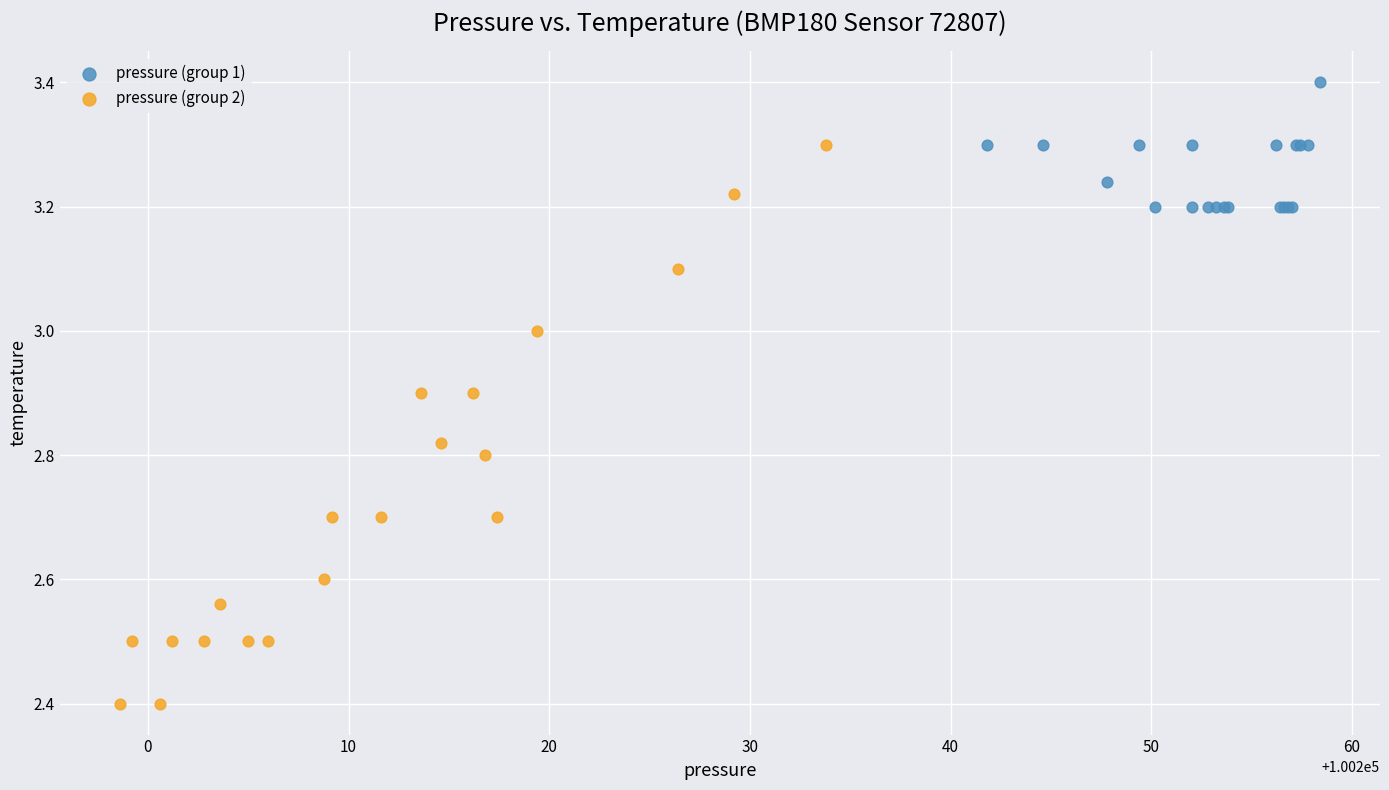

Which series reaches the minimum Y coordinate?

pressure (group 2)